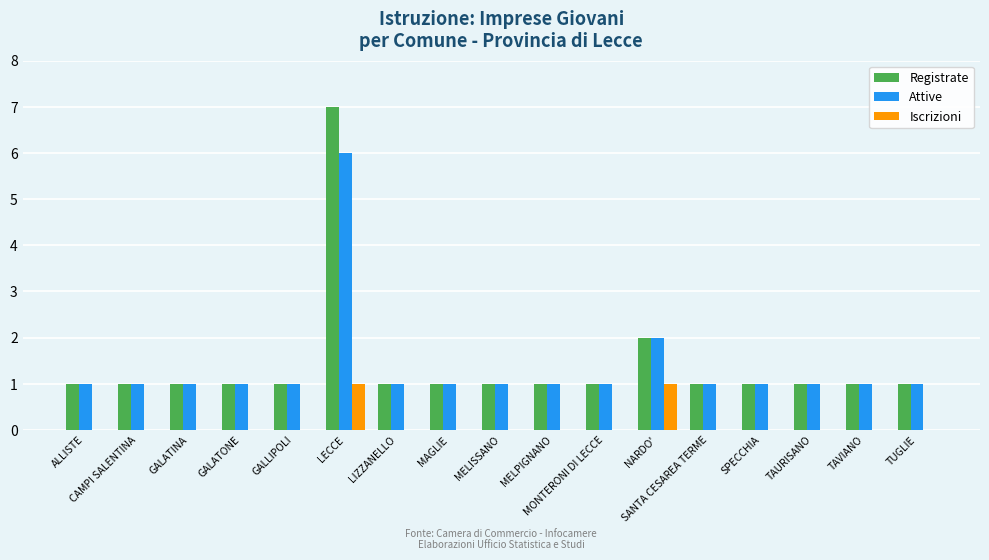

At which category is the sum across all series the highest?

LECCE